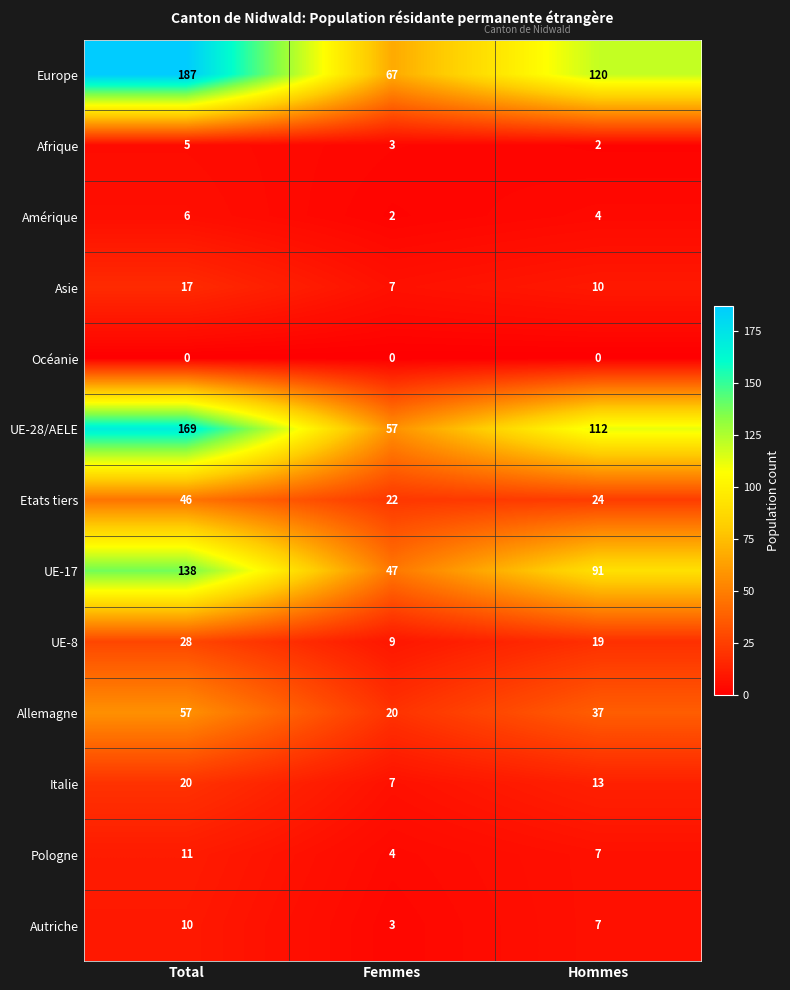

What is the sum of the Etats tiers values at Hommes and Femmes?

46